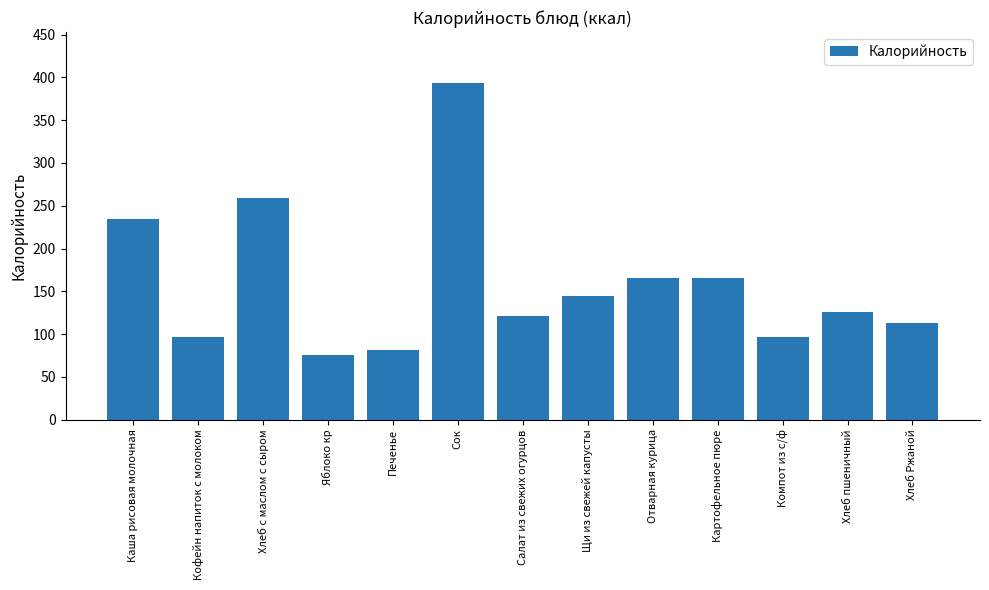

What is the greatest value displayed?

394.0